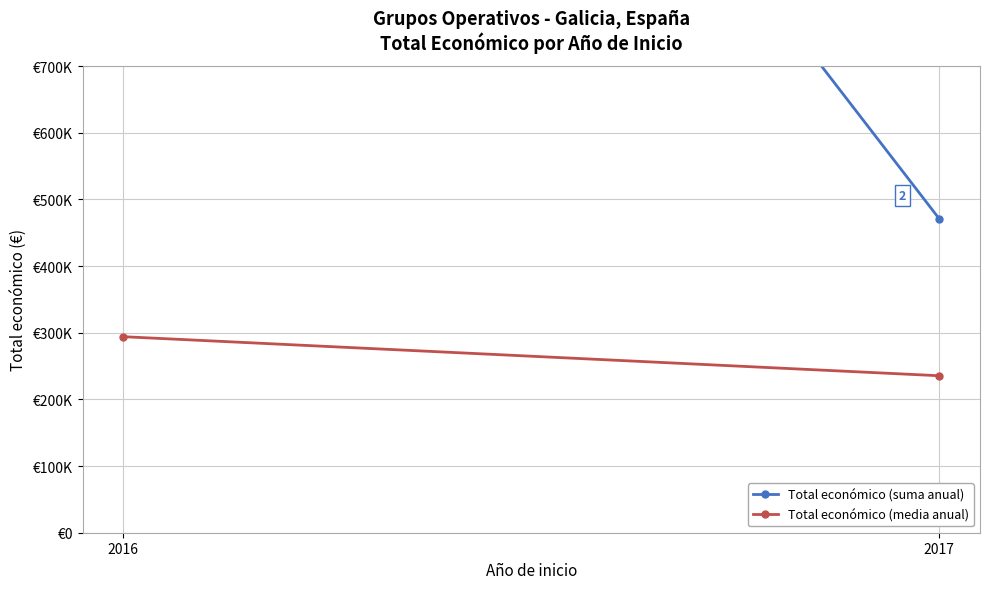

Which category has the highest value across all series?

2016